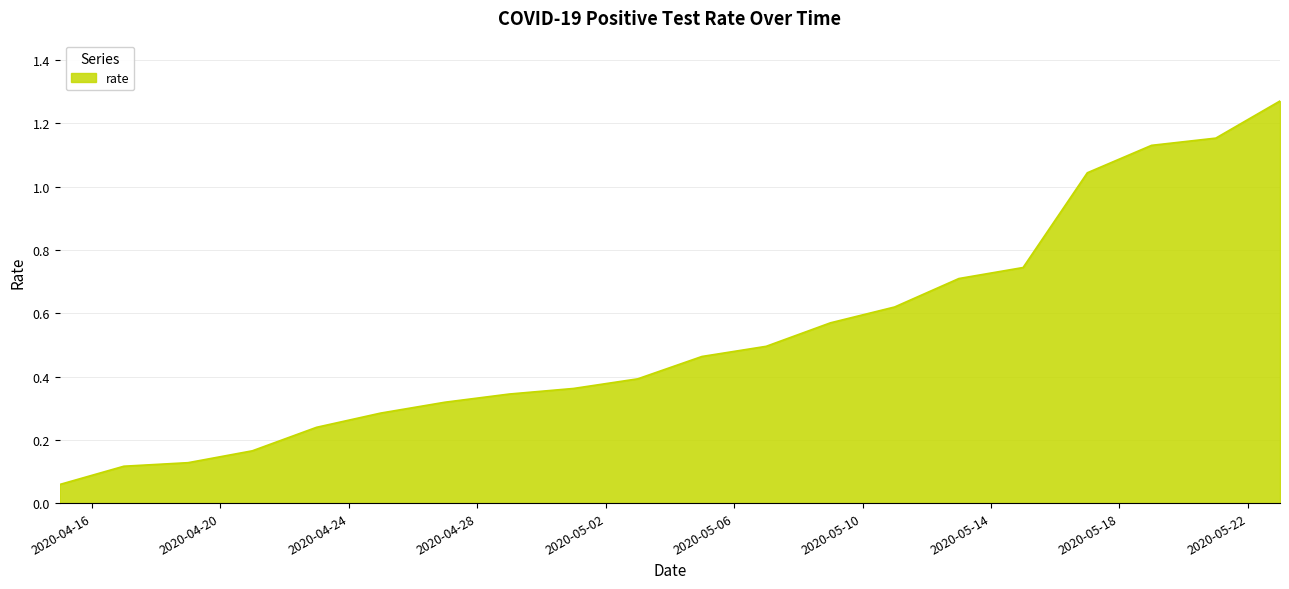

What is the smallest value displayed?

0.1